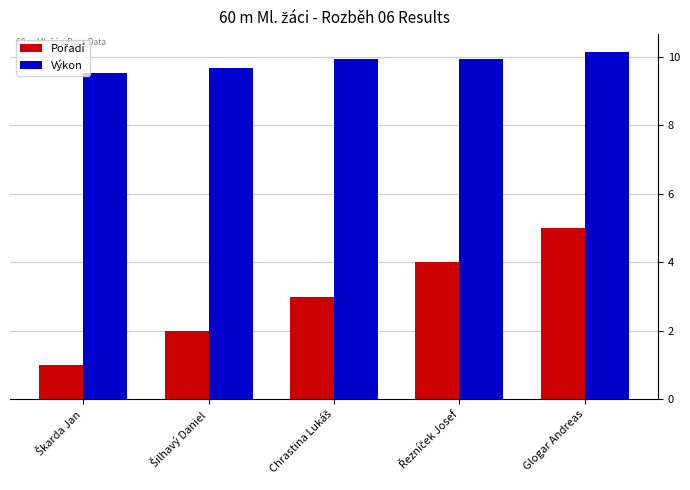

What position from the right is Glogar Andreas?

1